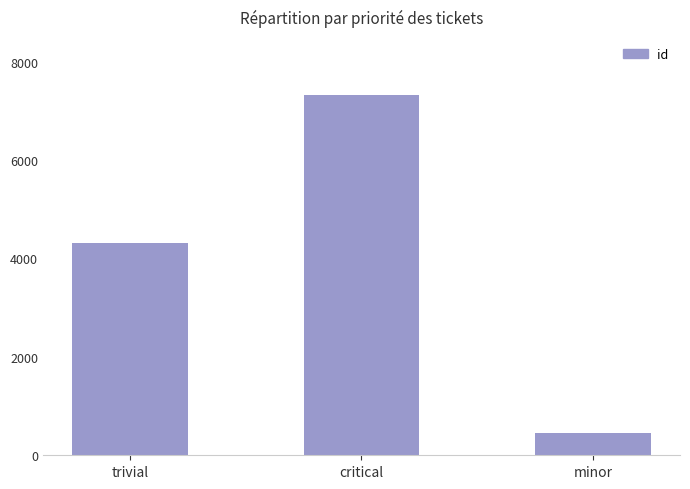

Reading right to left, what are all the values shown in this chart?

447	7325	4309